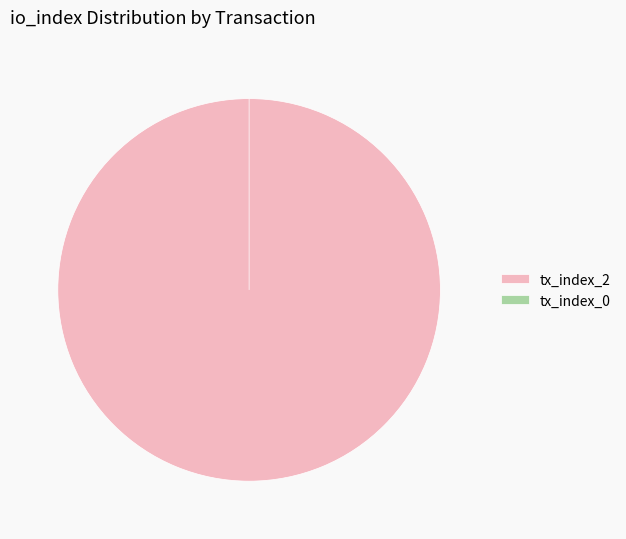

Count the number of slices in the pie.

2